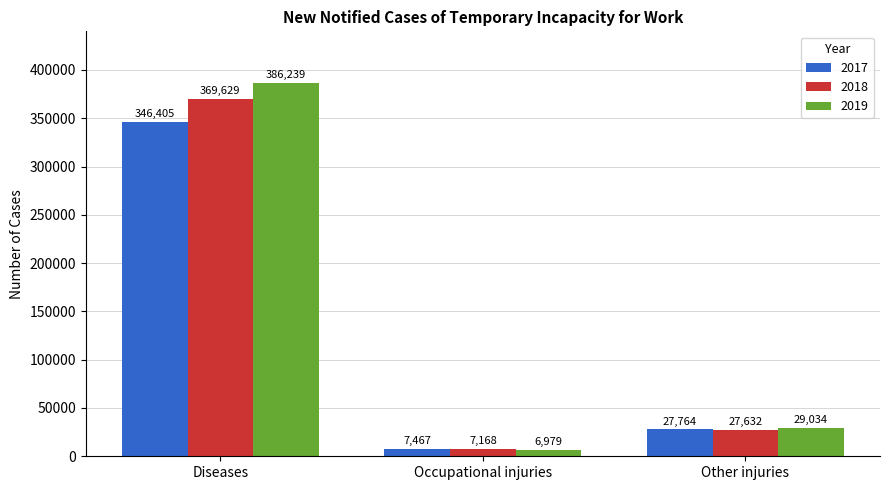

Which series has the largest total across all categories?

2019